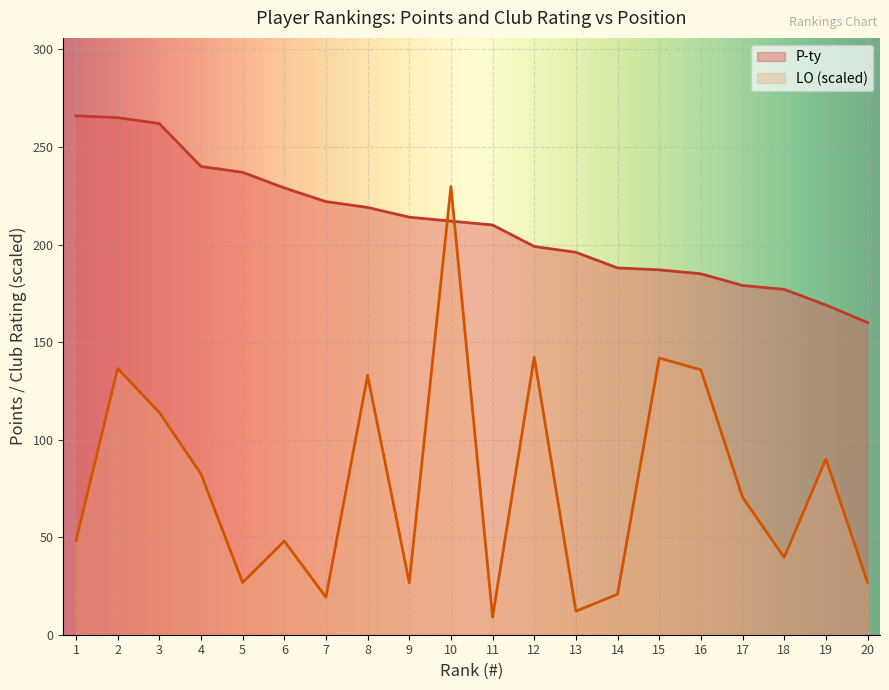

List the series in order of their overall mean, lowest first.

LO (scaled), P-ty